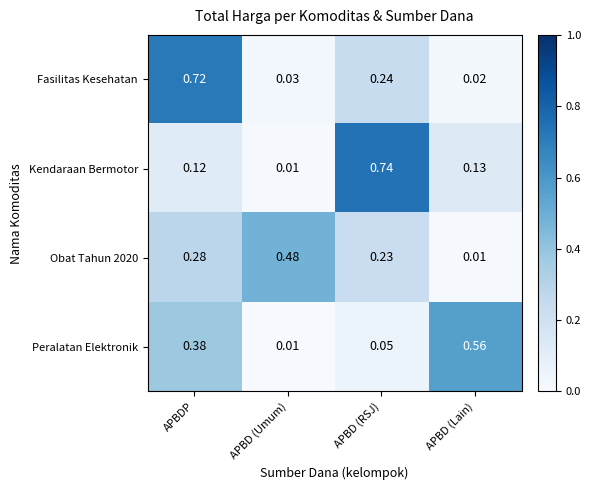

At which label does Fasilitas Kesehatan reach its minimum?

APBD (Lain)